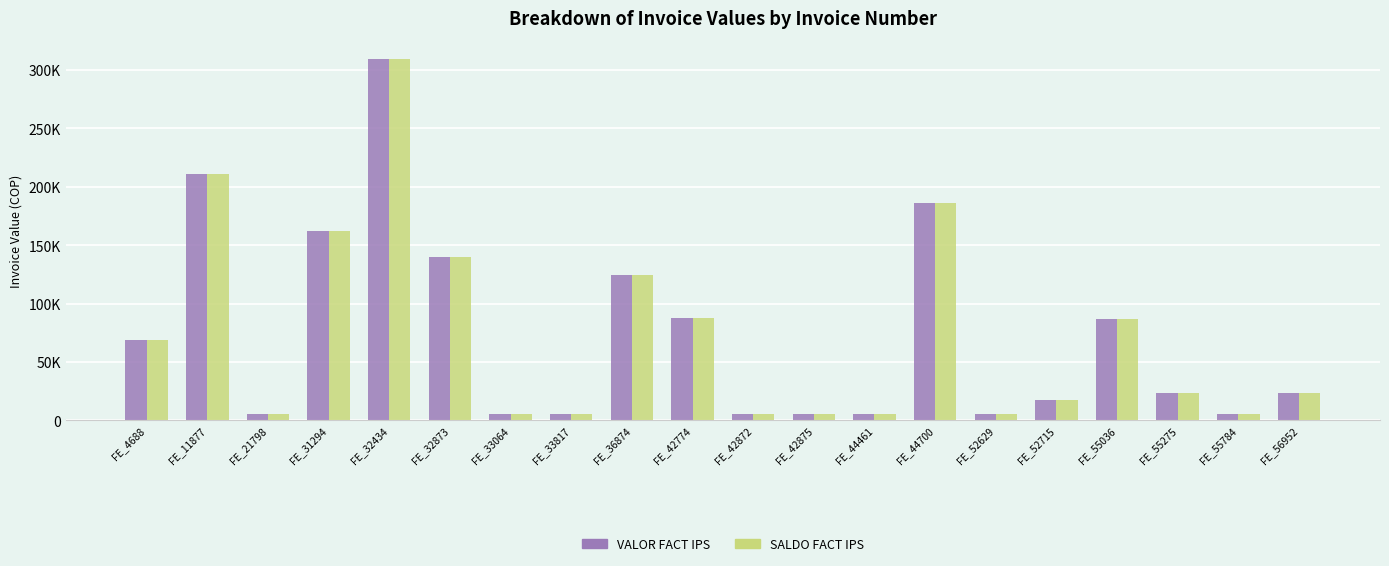

At which label is SALDO FACT IPS closest to 157689?

FE_31294